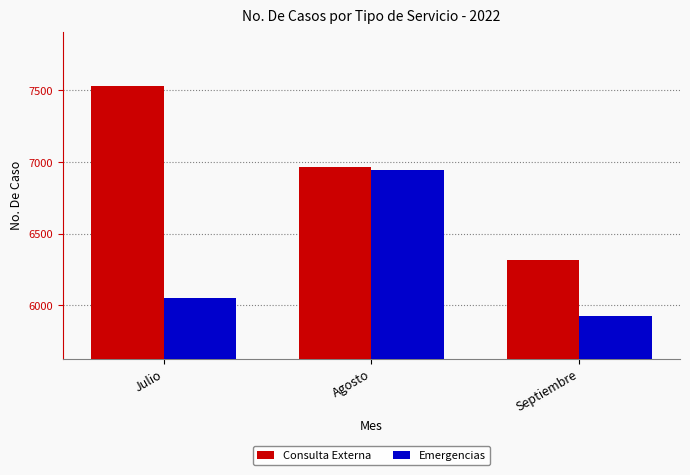

Which category has the lowest value in the Consulta Externa series?

Septiembre